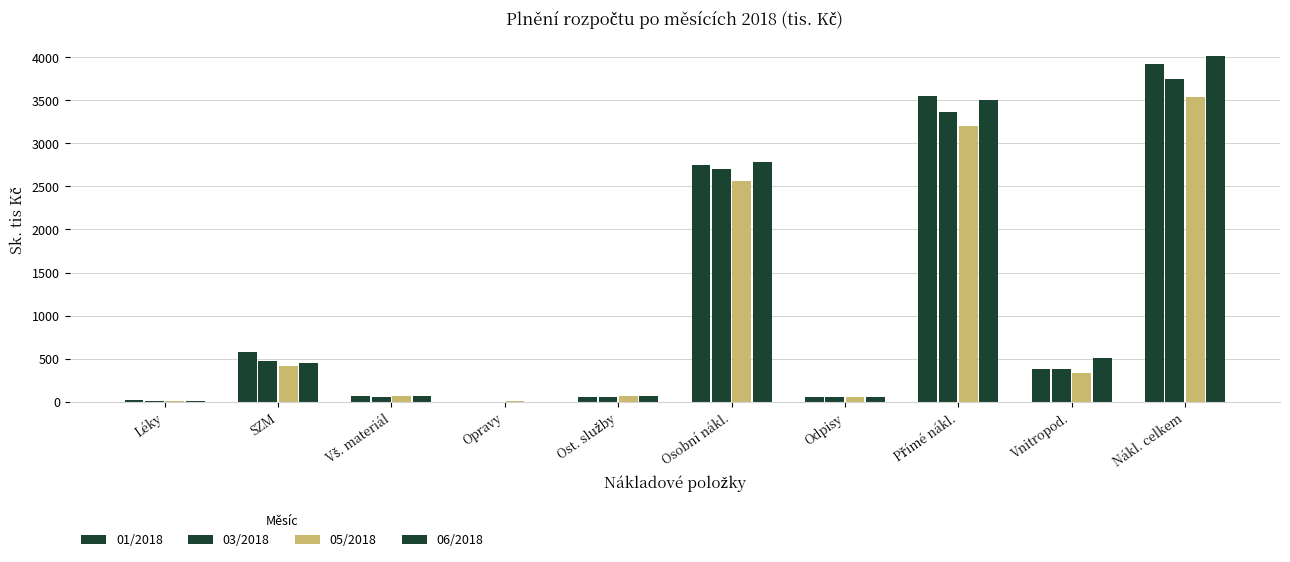

The value of 05/2018 at Léky is 9.7. True or false?

True